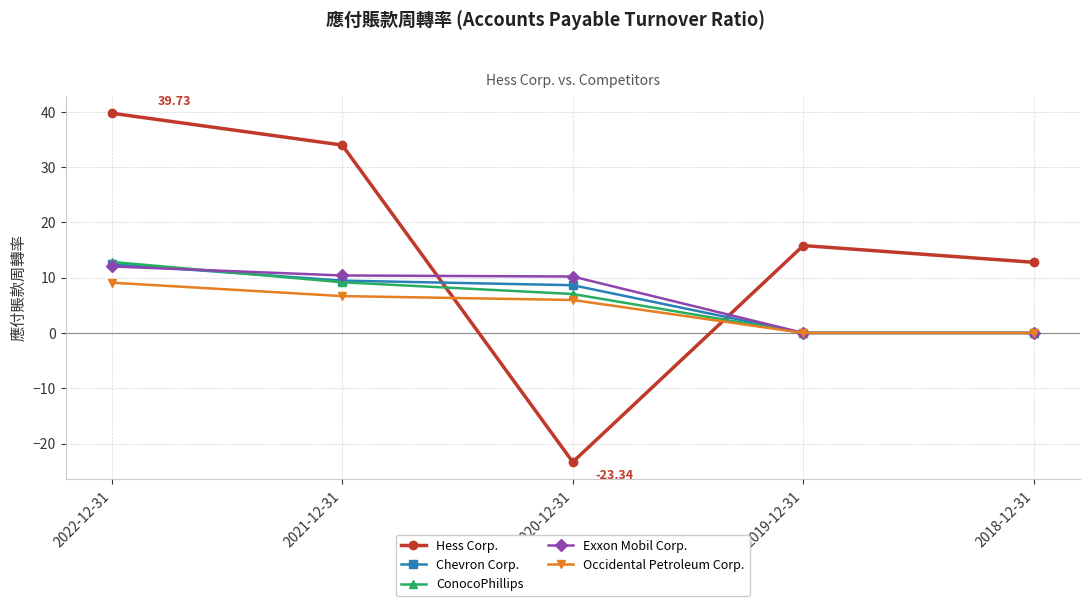

Which series has the widest spread of values?

Hess Corp.